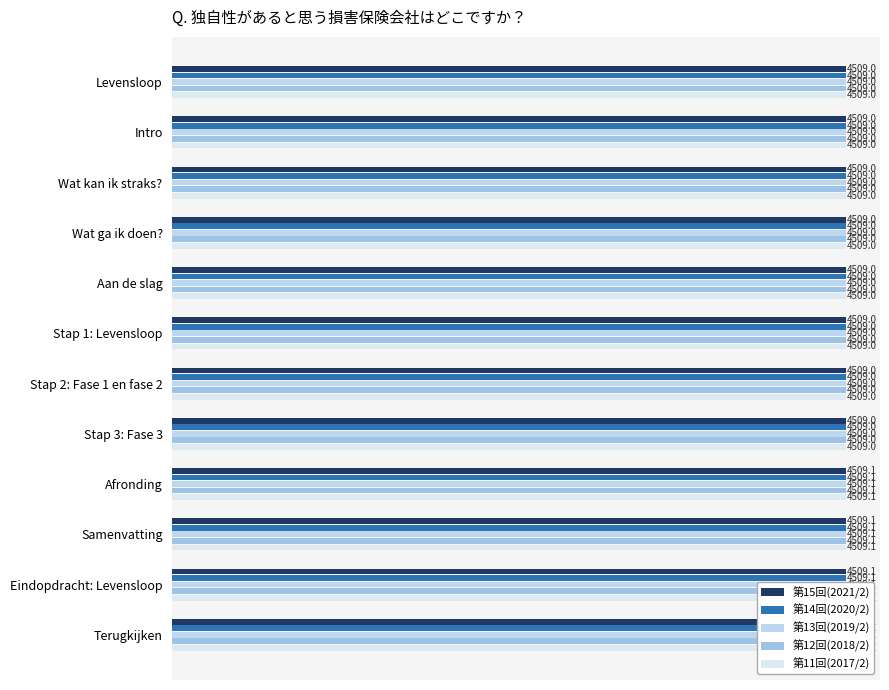

How many bars are there in total?

60